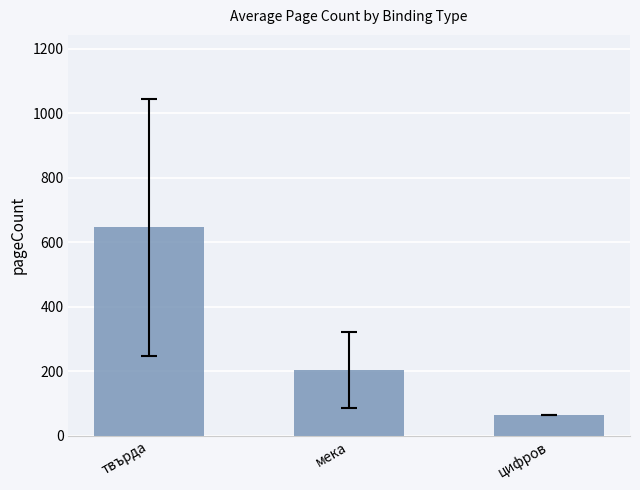

How many data points are less than 204?

1